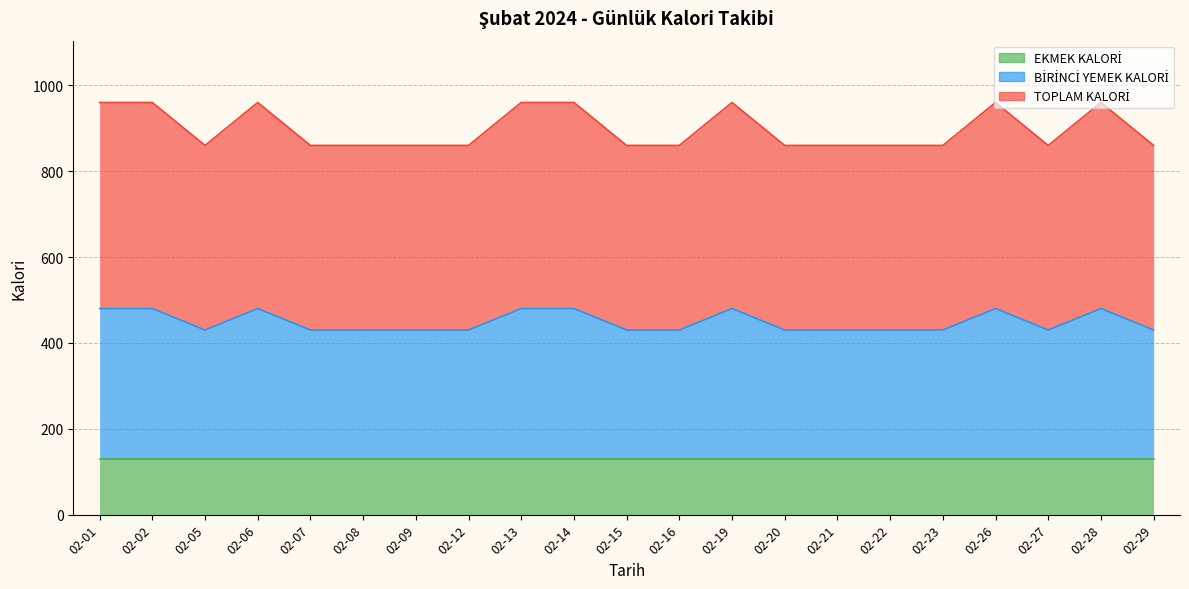

How many interior local valleys does the TOPLAM KALORİ series have?

2